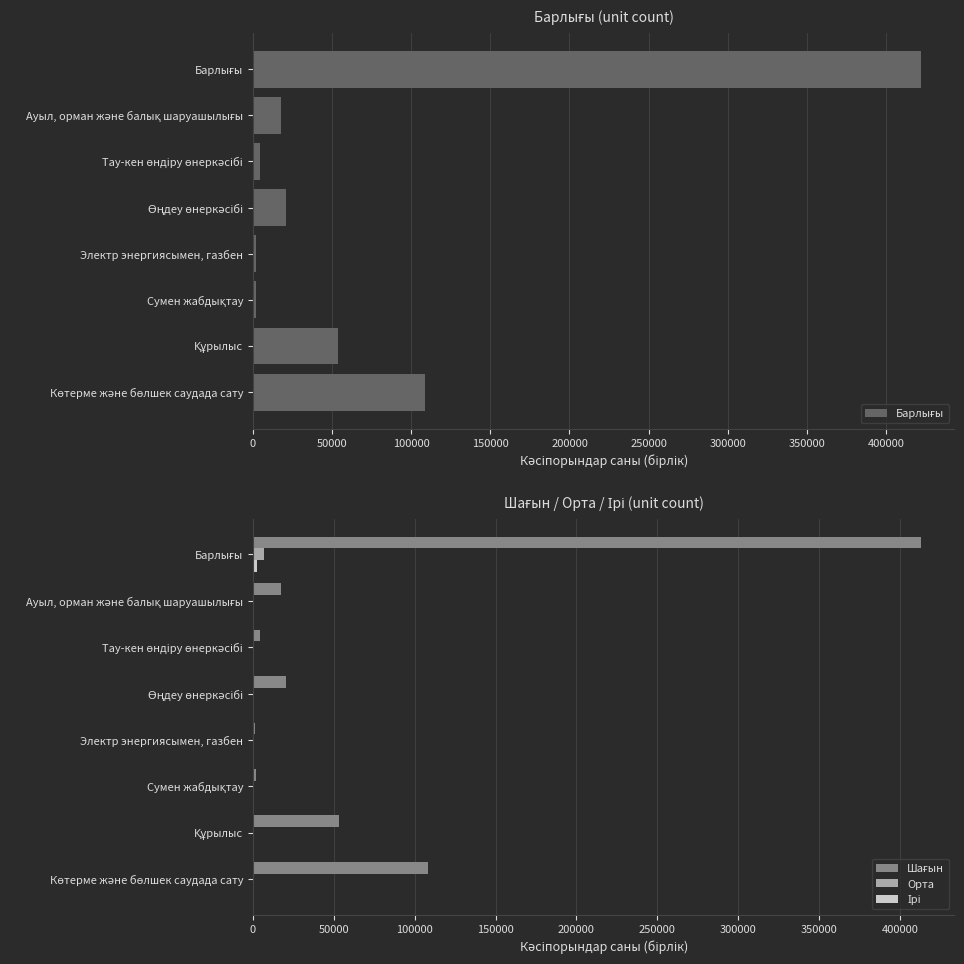

Is it true that Барлығы equals 17797 at Ауыл, орман және балық шаруашылығы?

True